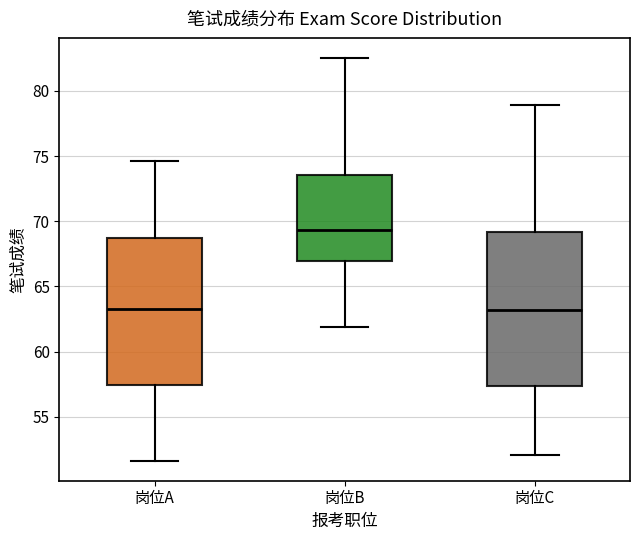

Which box has the highest median line?

岗位B